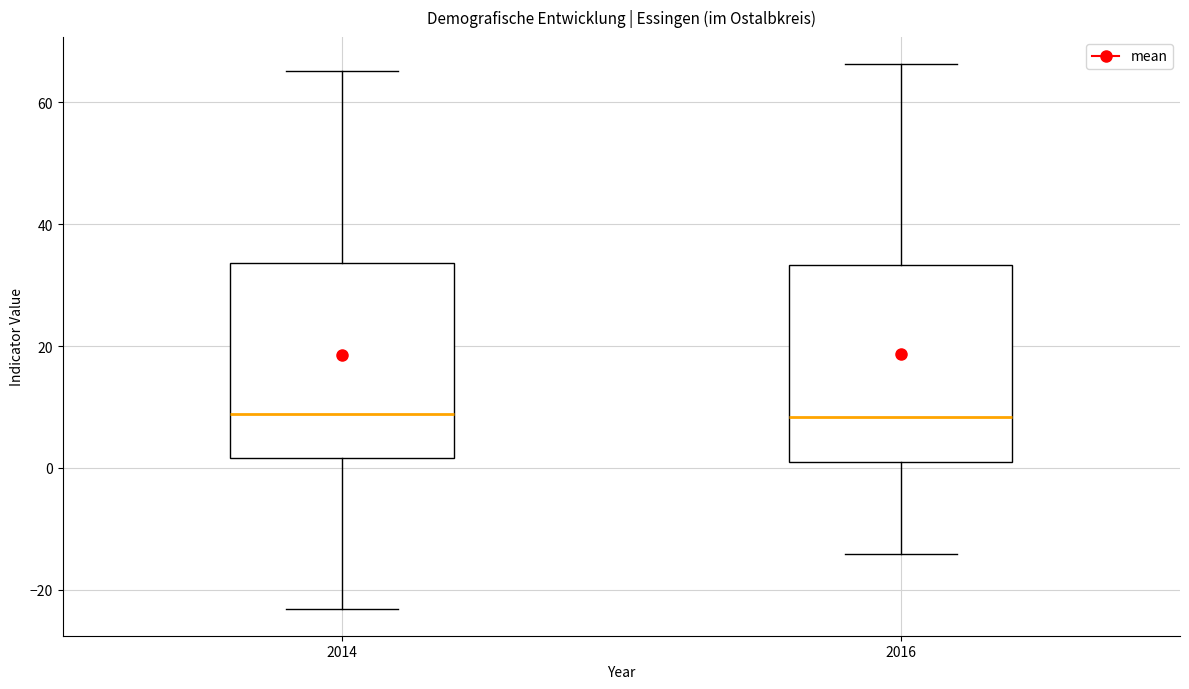

Reading left to right, read every box against the y-axis: the position of its median line, the range the box covers, and the ends of its whiskers. The values are not printed on the chart, so give them approximately, as read against the axis.

2014: median 8, box 2 to 34, whiskers -24 to 66
2016: median 8, box 0 to 34, whiskers -14 to 66